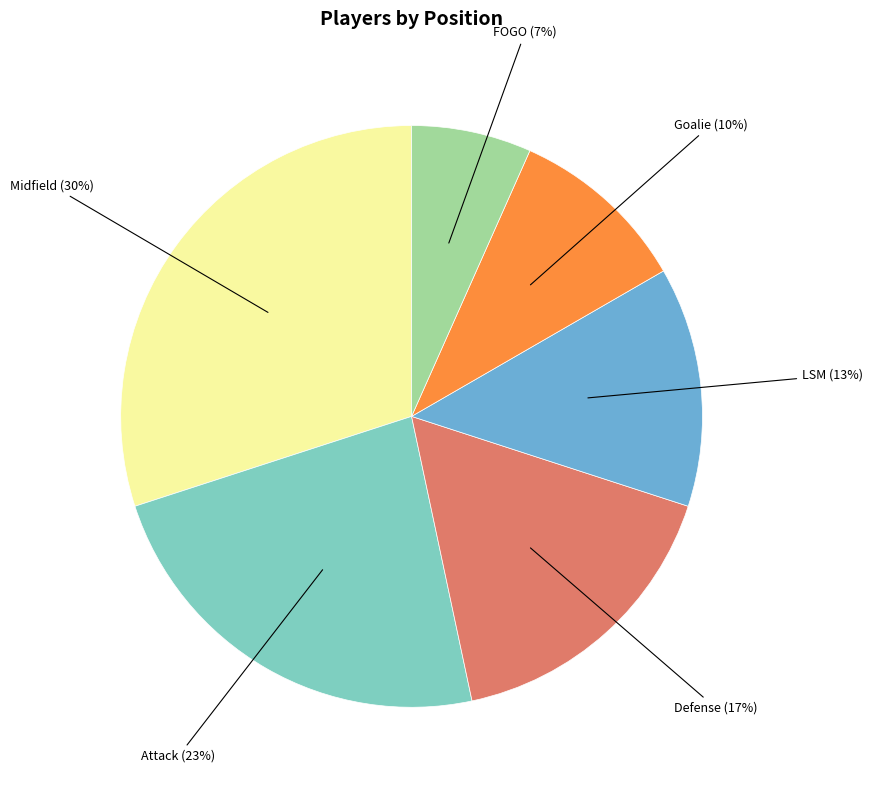

Does any single category account for the majority?

No